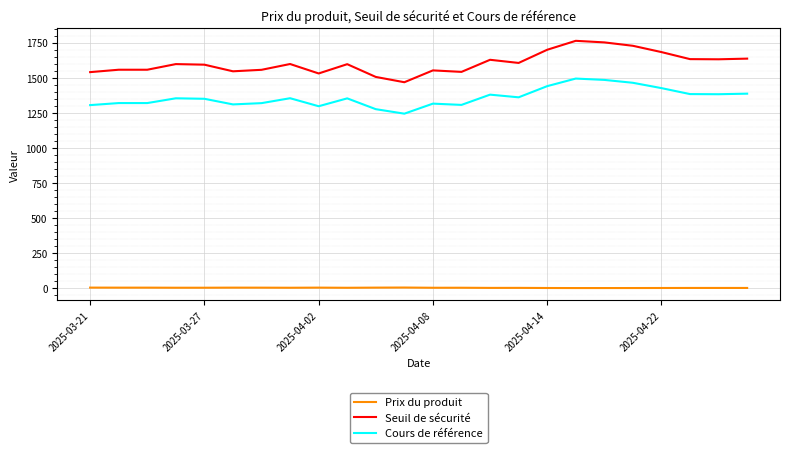

Which series has the largest total across all categories?

Seuil de sécurité